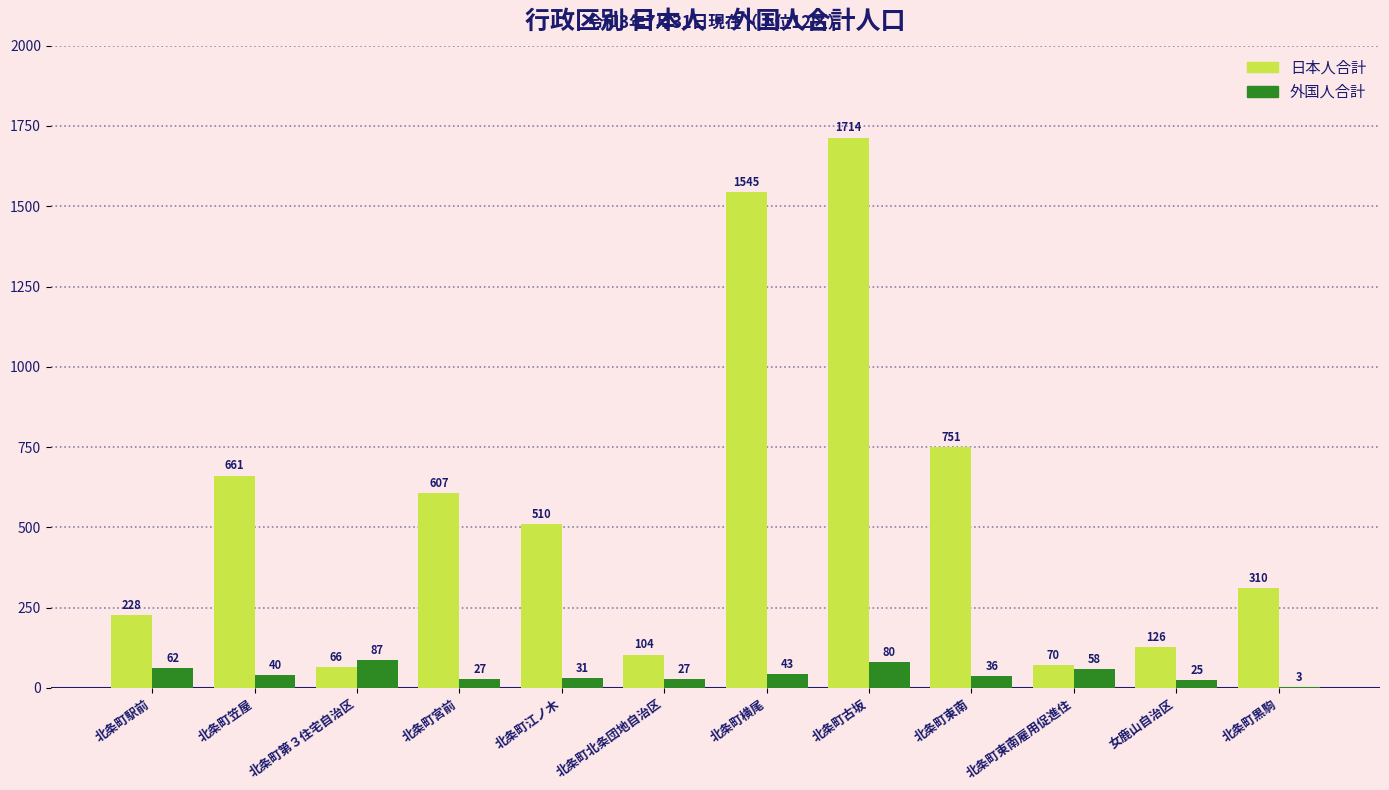

At which category is the sum across all series the highest?

北条町古坂